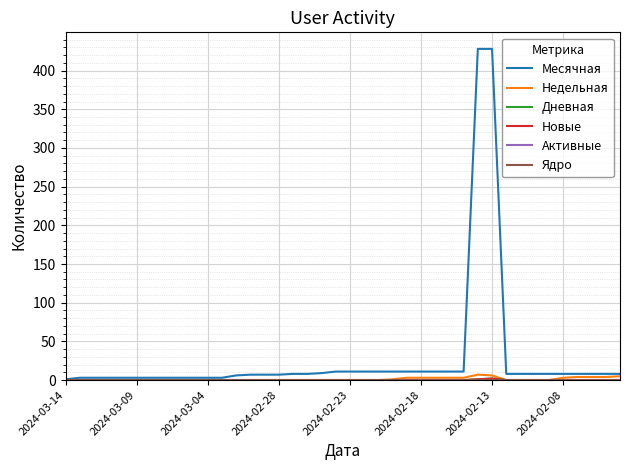

Is this an area chart (filled region under the line)?

No